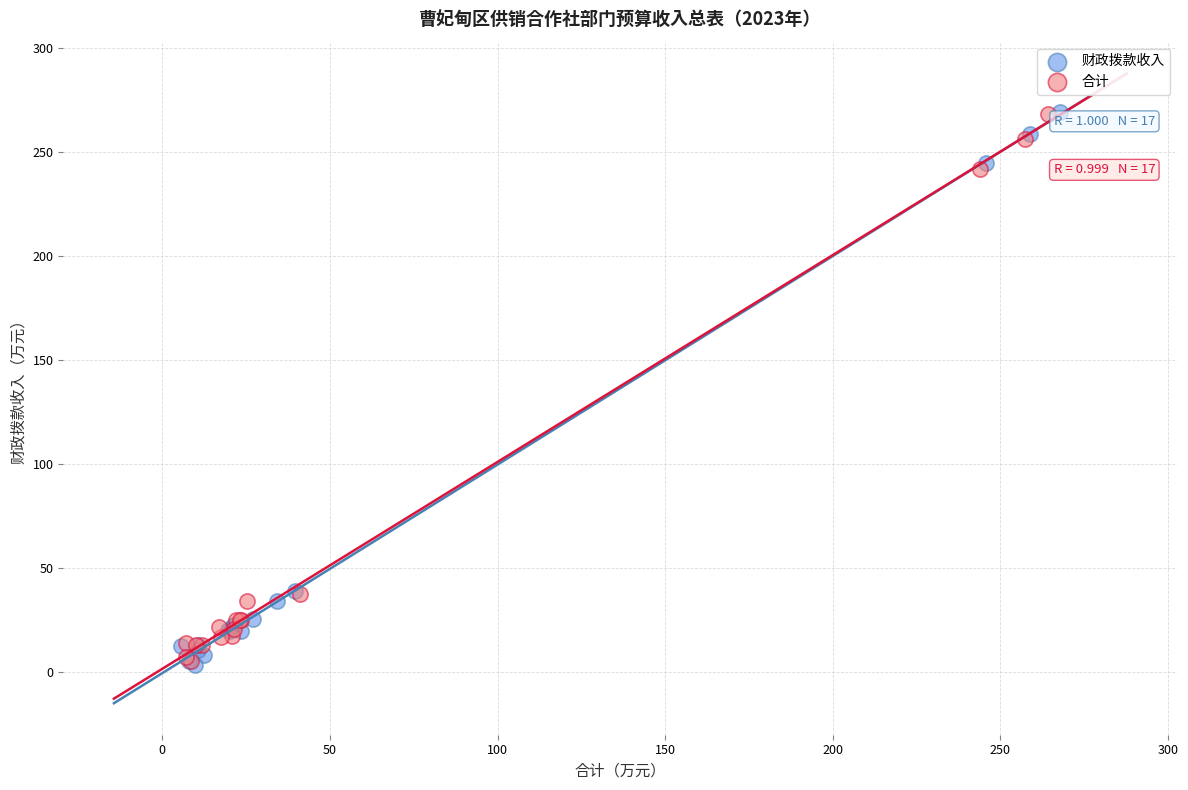

Which series has the widest spread of Y values?

财政拨款收入